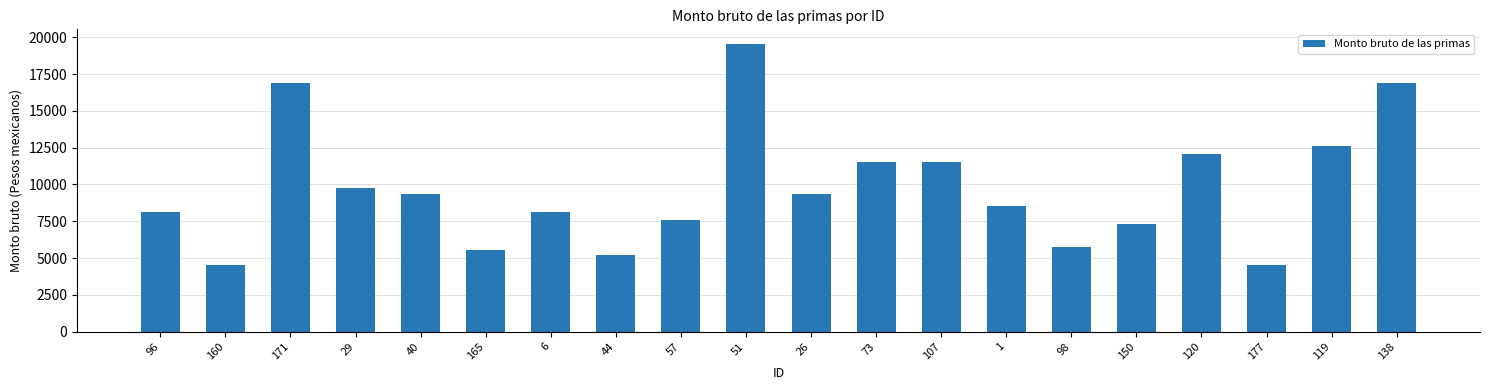

Where does the data first go above 9332?

171